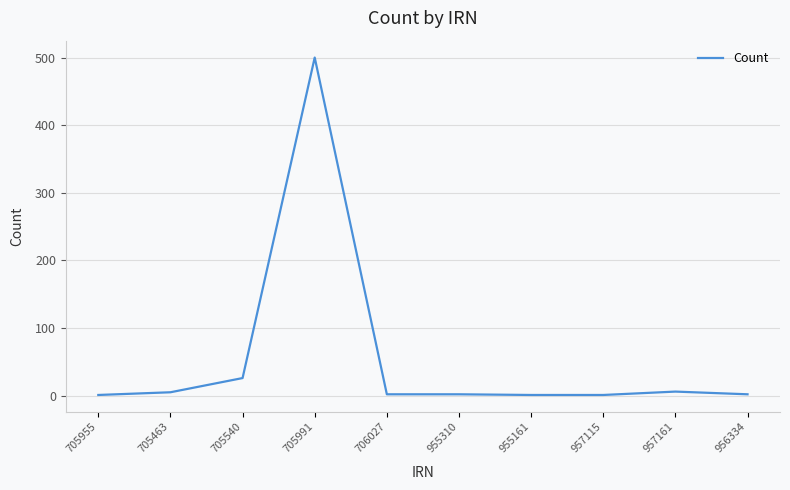

The chart shows a value of 1 at 705955. True or false?

True